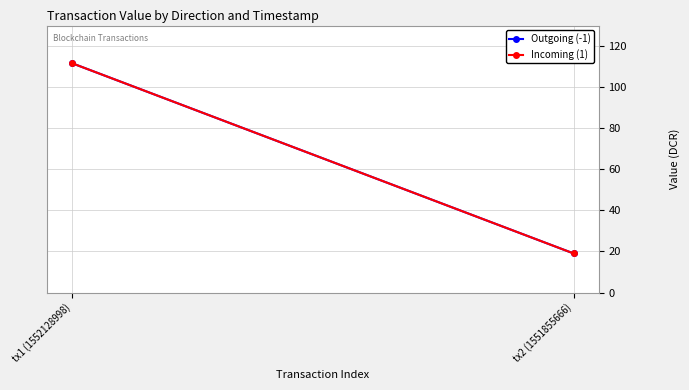

What is the label of the 1st point from the left?

tx1 (1552128998)